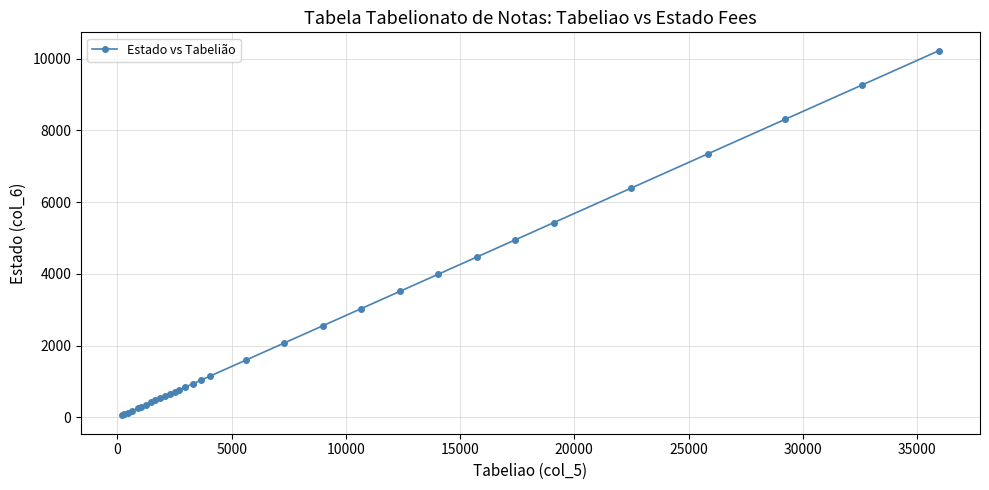

What is the greatest value displayed?

10223.5